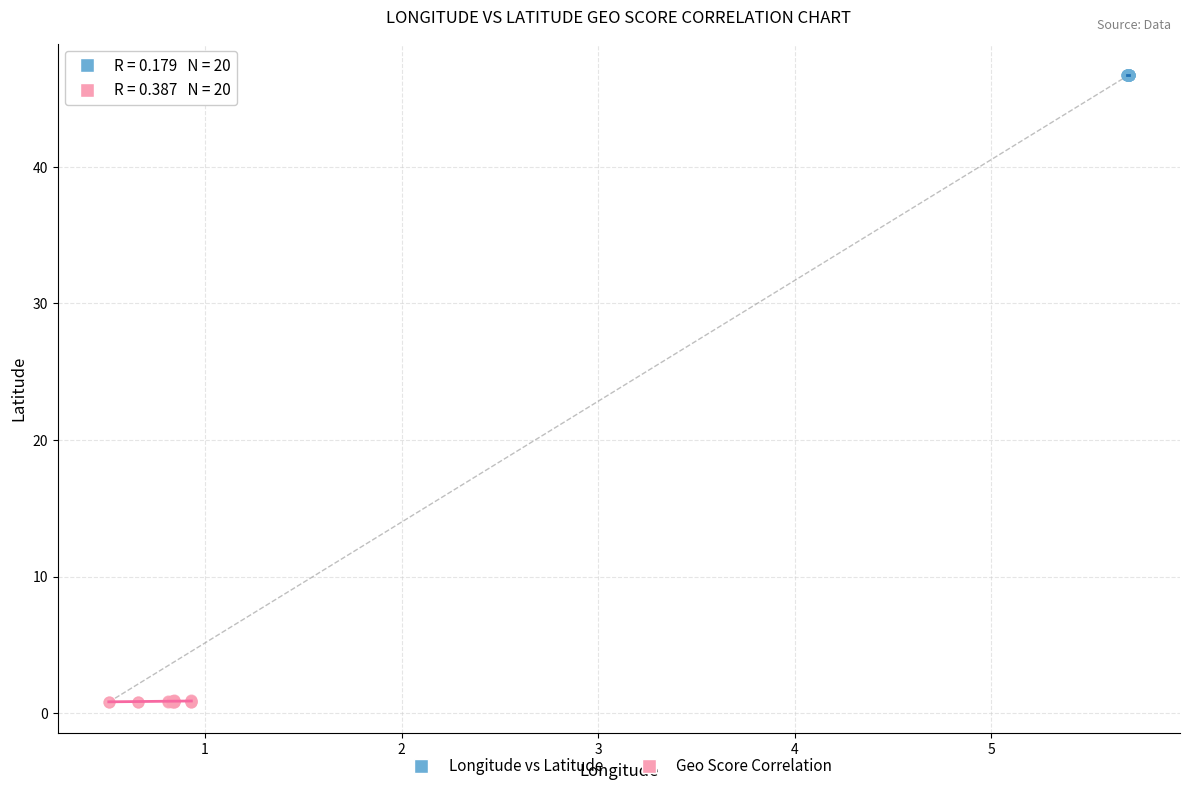

Which series has the widest spread of Y values?

Geo Score Correlation